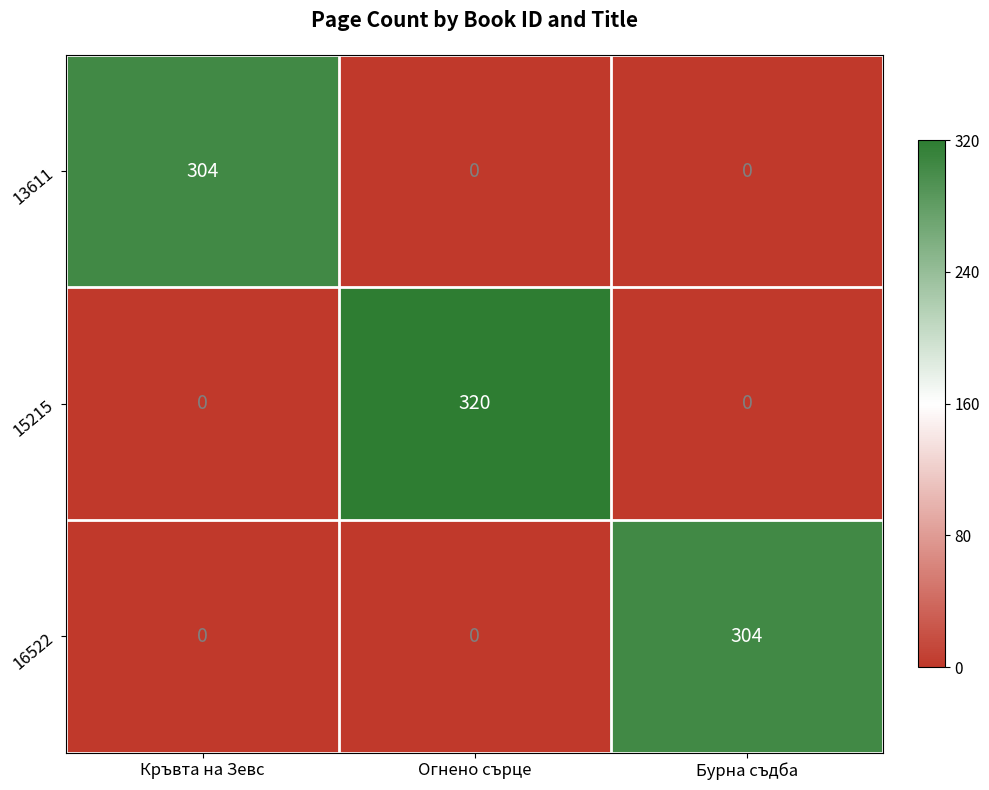

At how many categories does at least one series exceed 0?

3